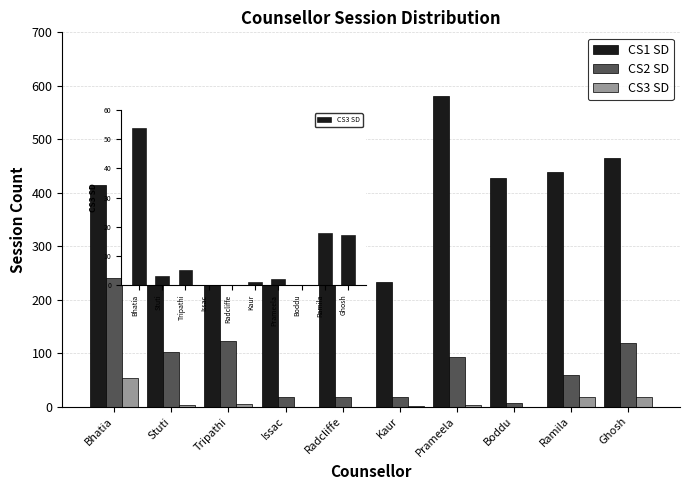

Reading left to right, list all the values displayed in this chart.

CS1 SD: 415	491	418	337	271	233	580	428	438	465
CS2 SD: 241	102	122	18	18	17	93	7	59	118
CS3 SD: 54	3	5	0	0	1	2	0	18	17